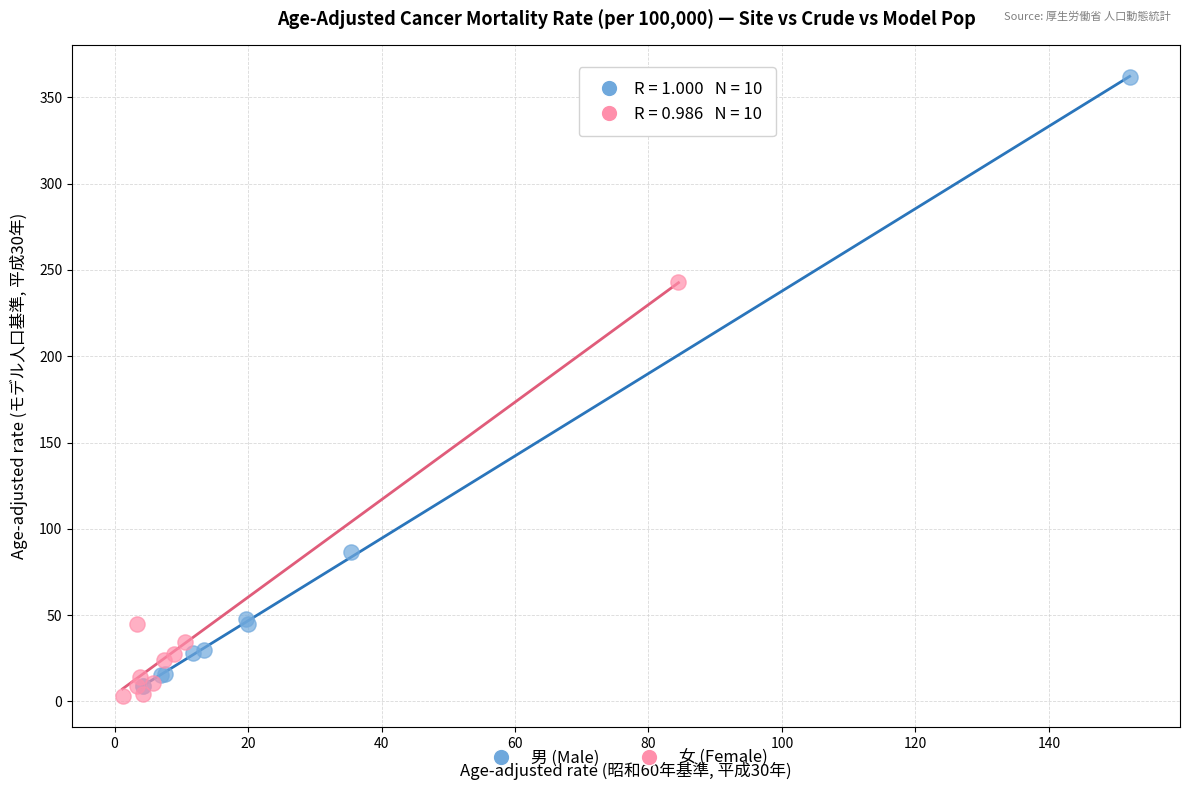

Which series has the widest spread of Y values?

男 (Male)